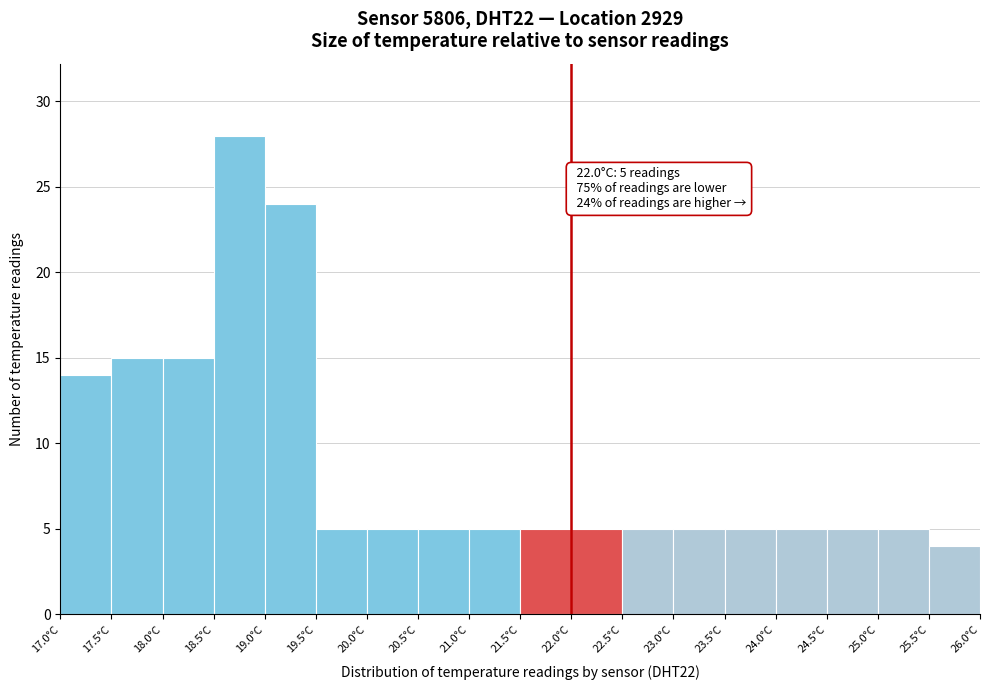

Over which range of the x-axis is the bar tallest?

18.5 to 19.0